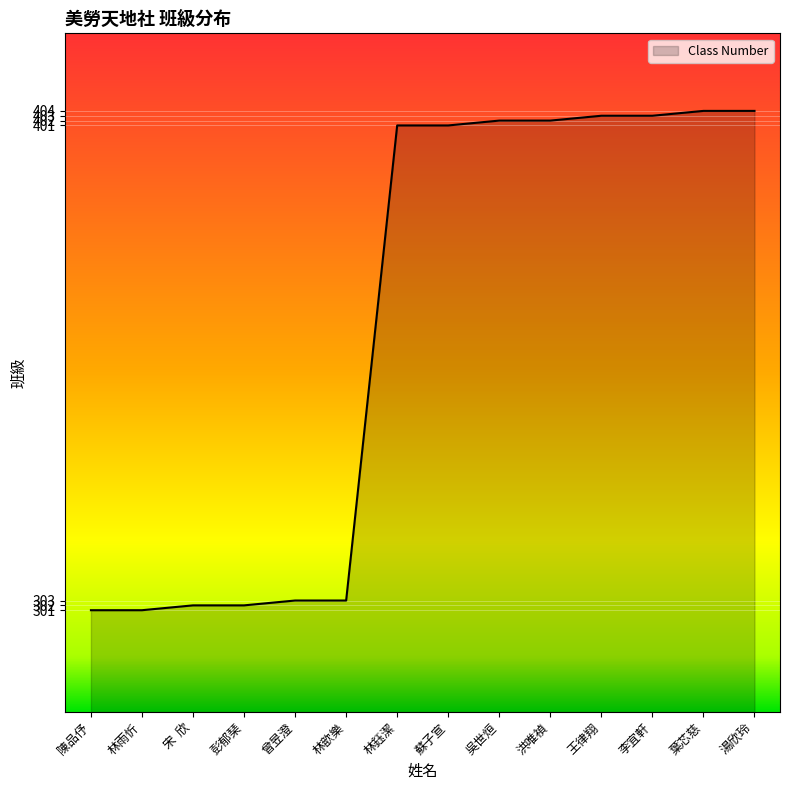

What is the sum of all values?

5032